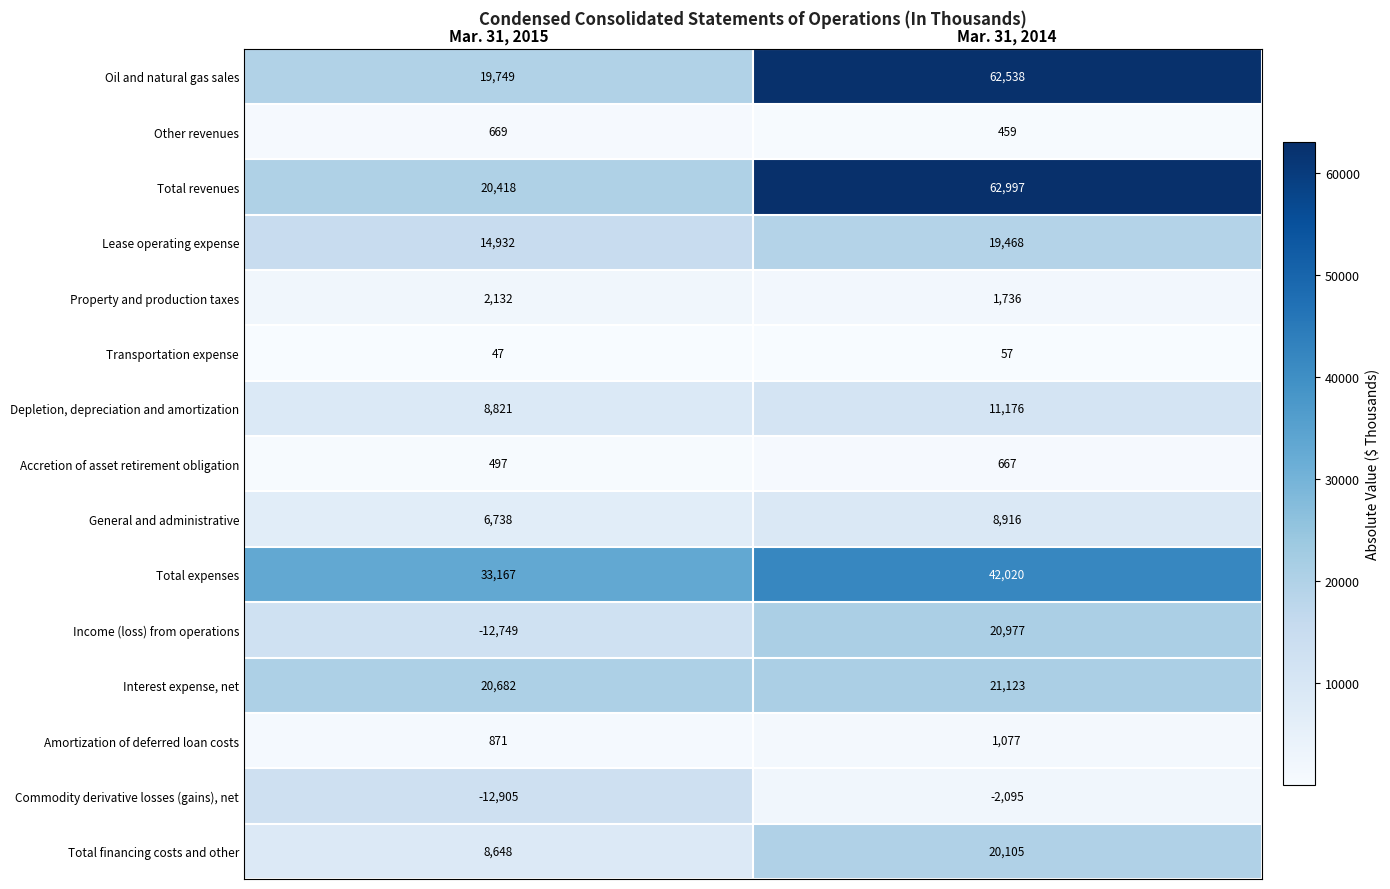

Is it true that Property and production taxes equals 2132 at Mar. 31, 2015?

True